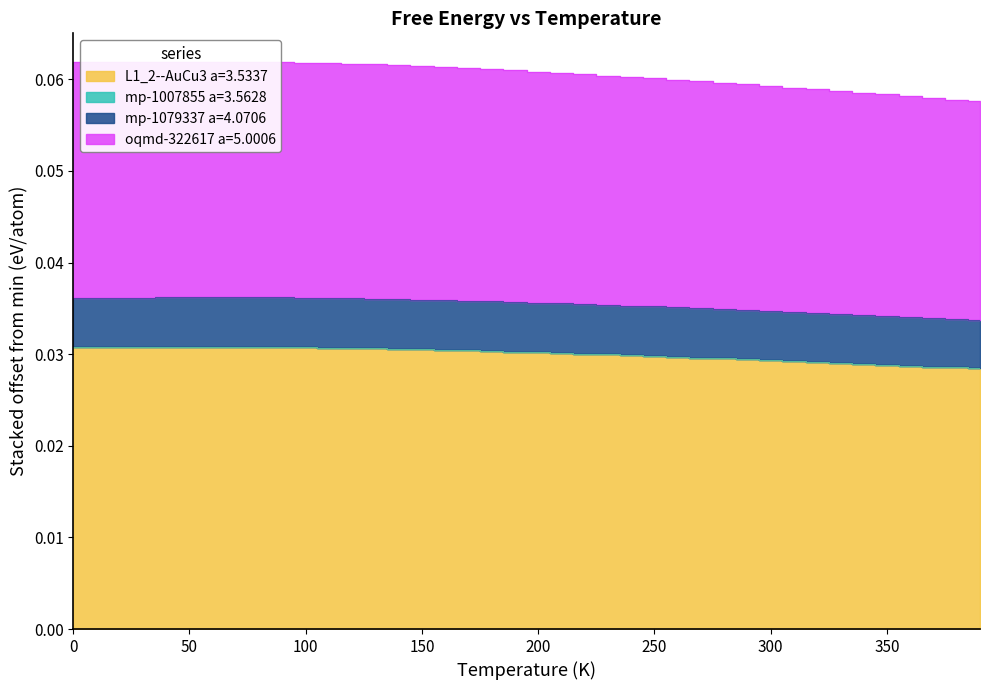

What position from the right is 200?

20